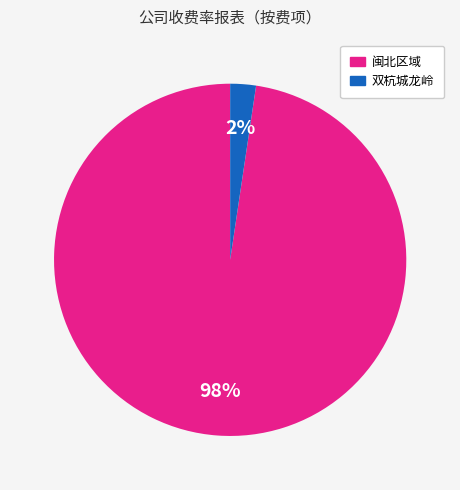

To the nearest percent, what is the average slice percentage?

50%